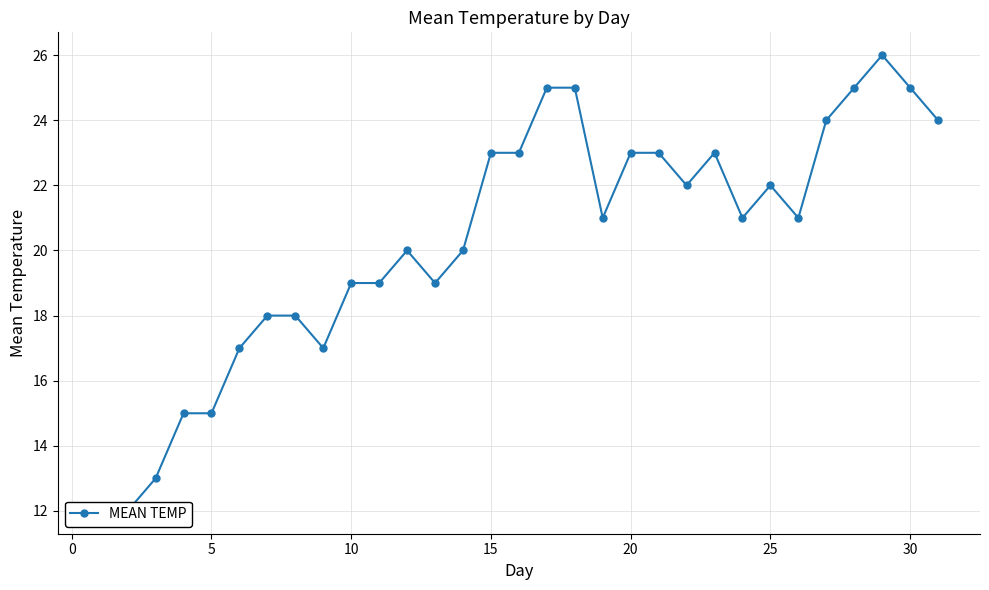

How many lines are shown in the chart?

1